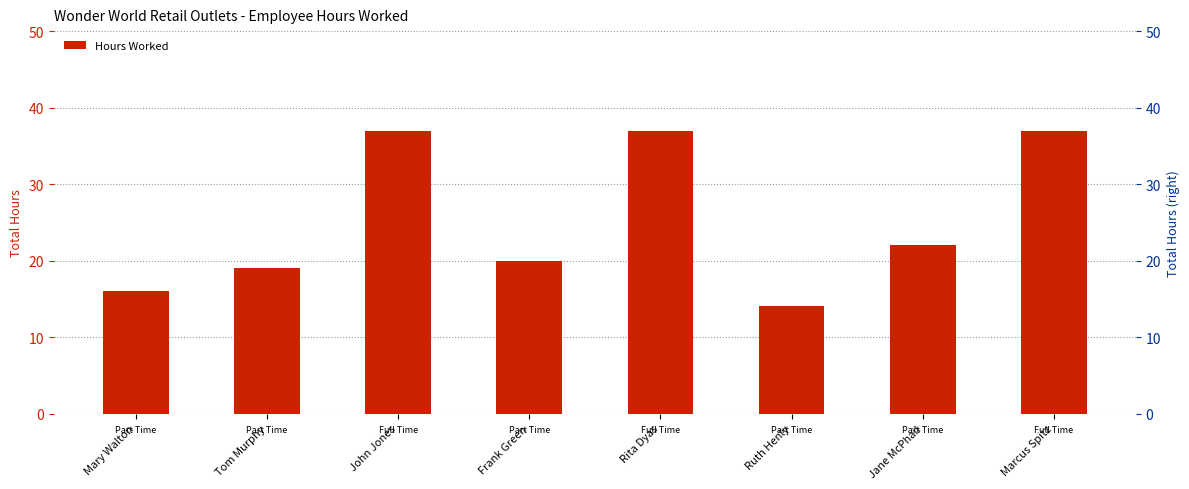

What is the value of the 8th bar from the left?

37